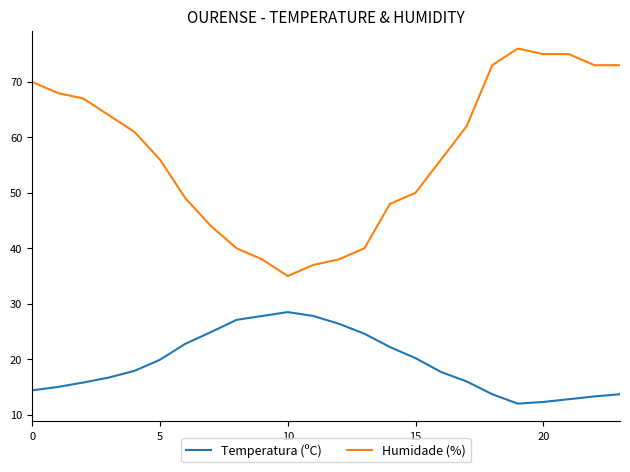

What is the smallest value displayed?

12.0